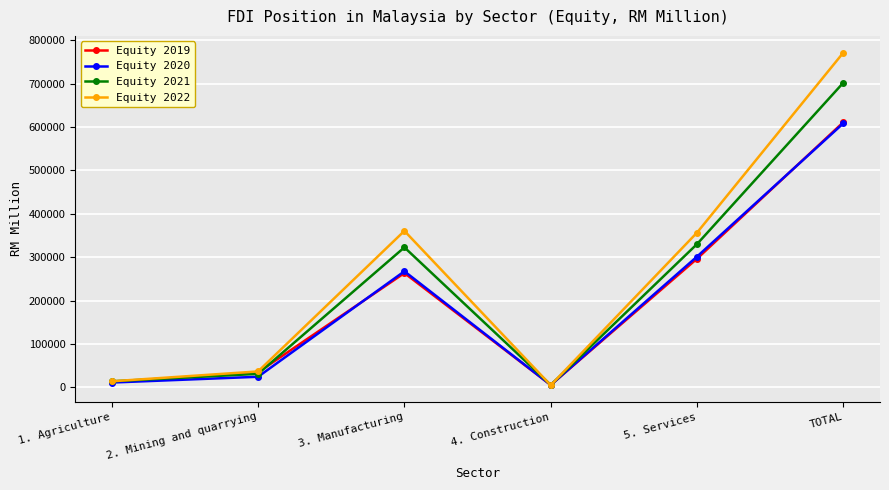

How many lines are shown in the chart?

4